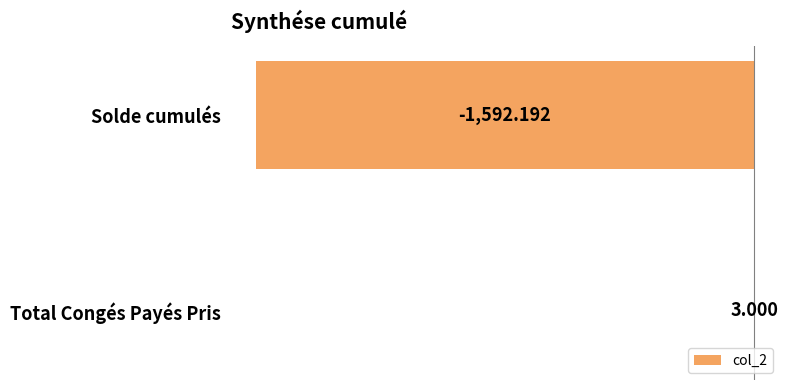

Where is the data nearest to the value -794?

Total Congés Payés Pris